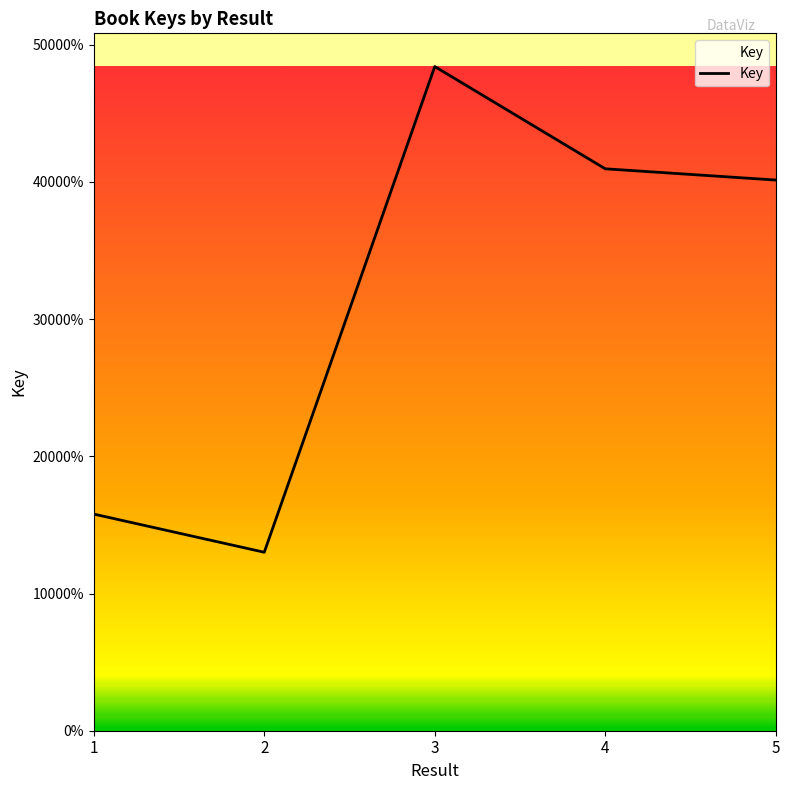

Is this an area chart (filled region under the line)?

Yes